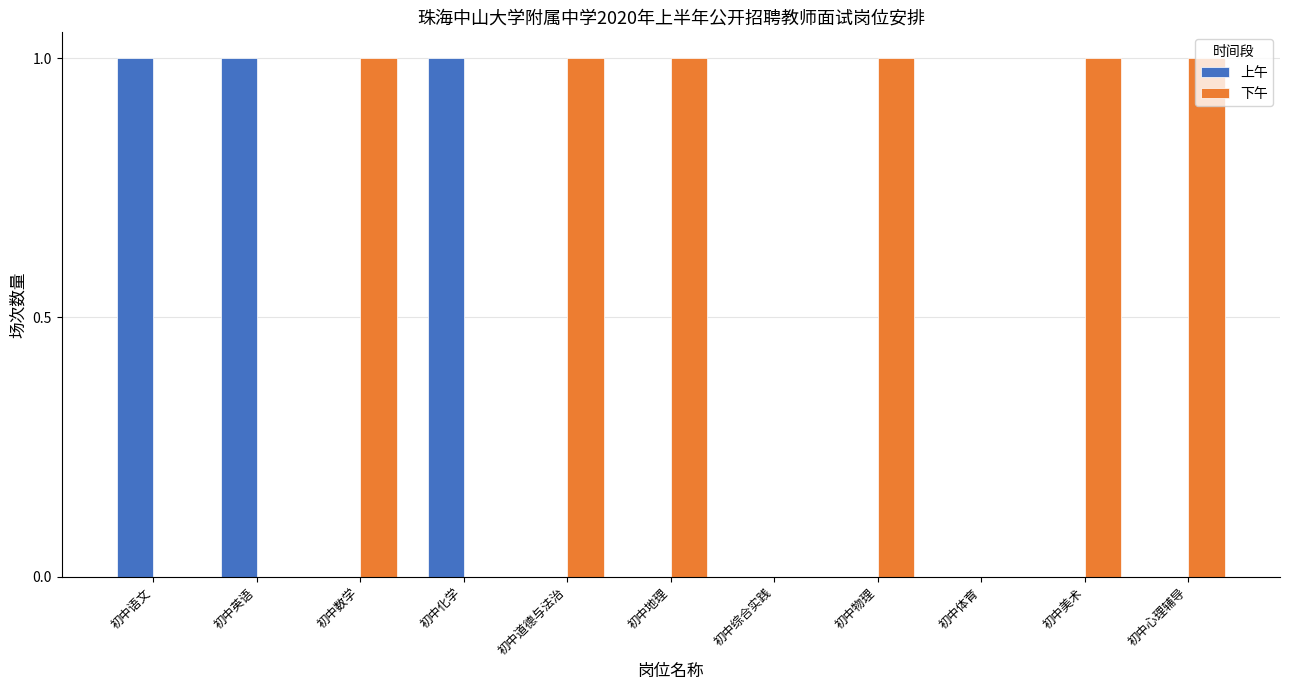

Are the bars horizontal?

No